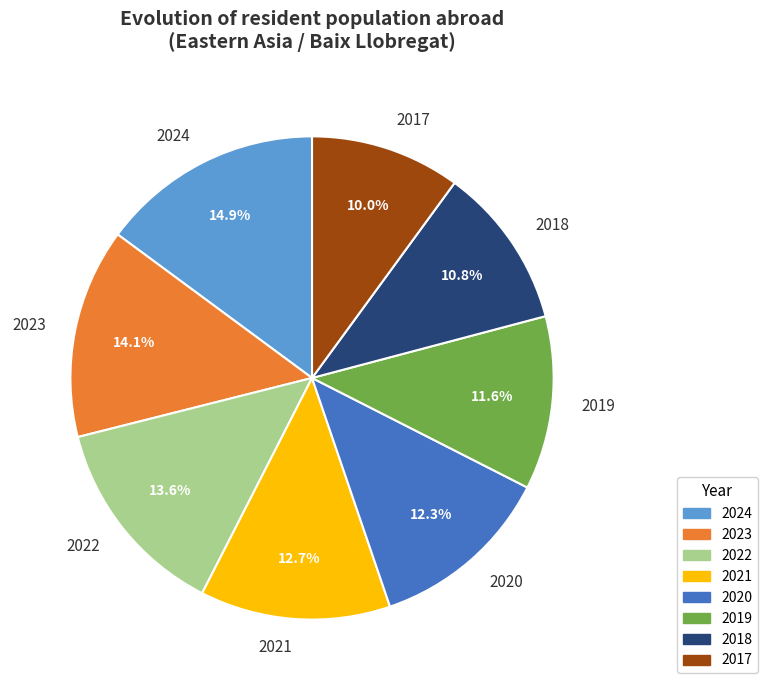

What is the largest slice in the pie chart?

2024